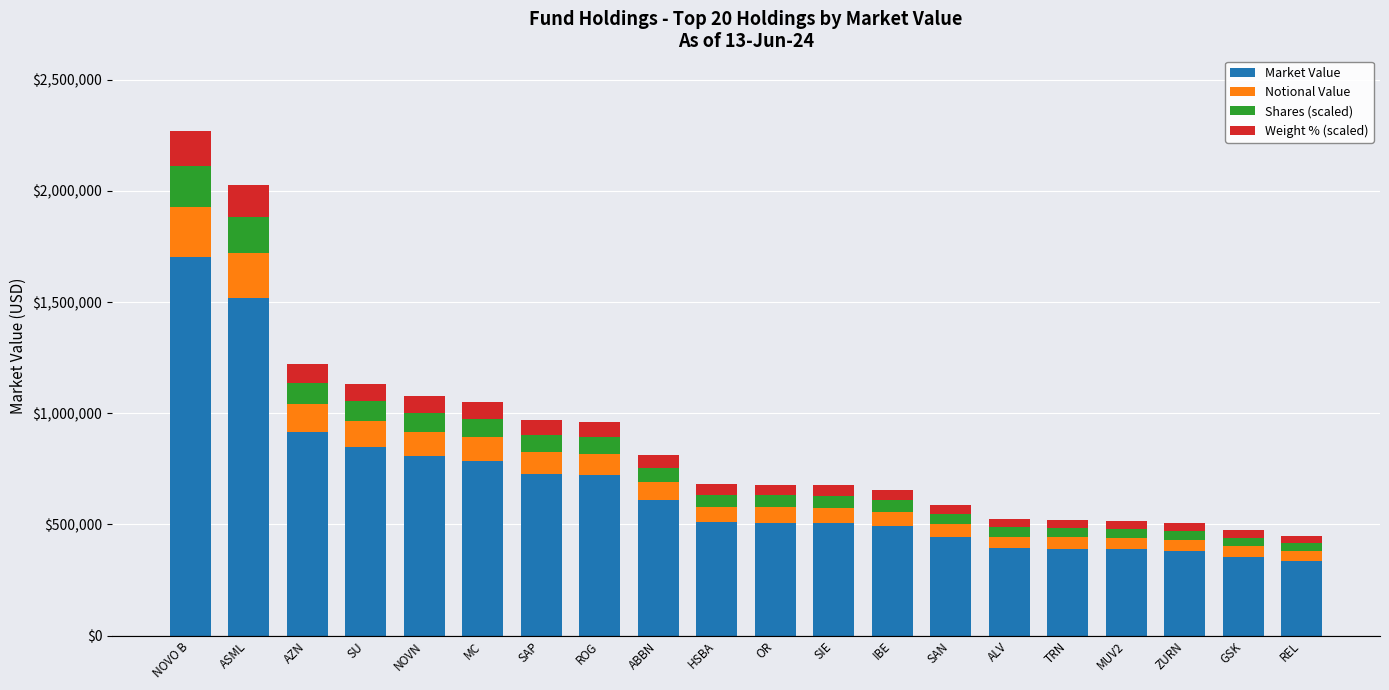

What is the maximum value for Market Value?

1702376.4